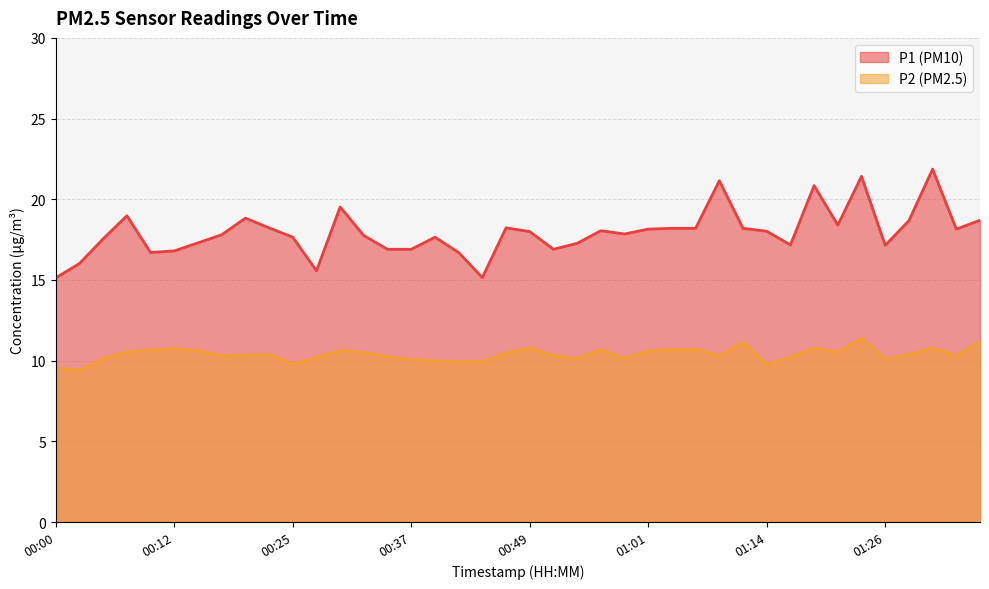

What is the average value of the P2 series?

10.4